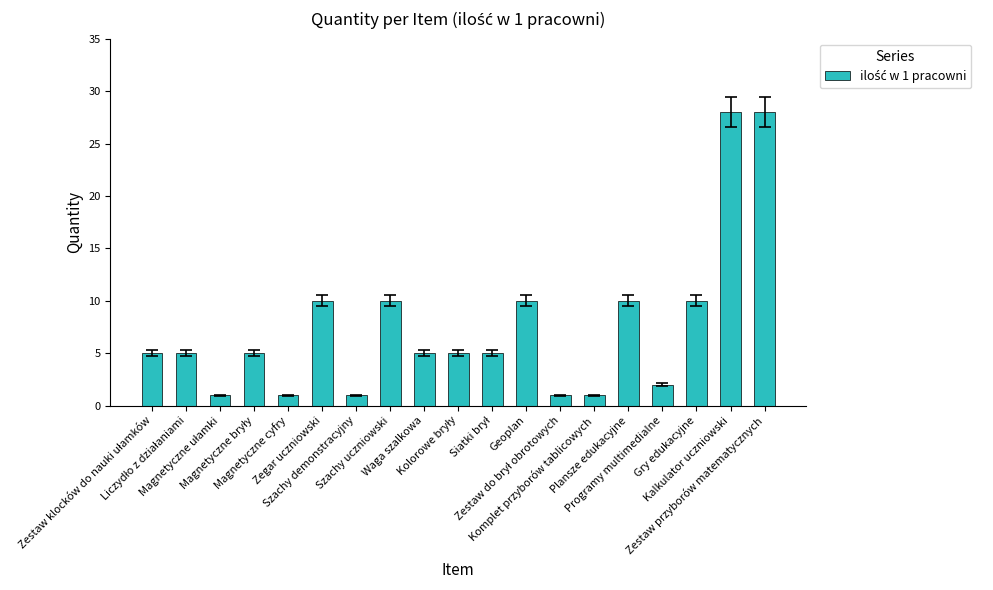

What is the change in value from Komplet przyborów tablicowych to Gry edukacyjne?

+9